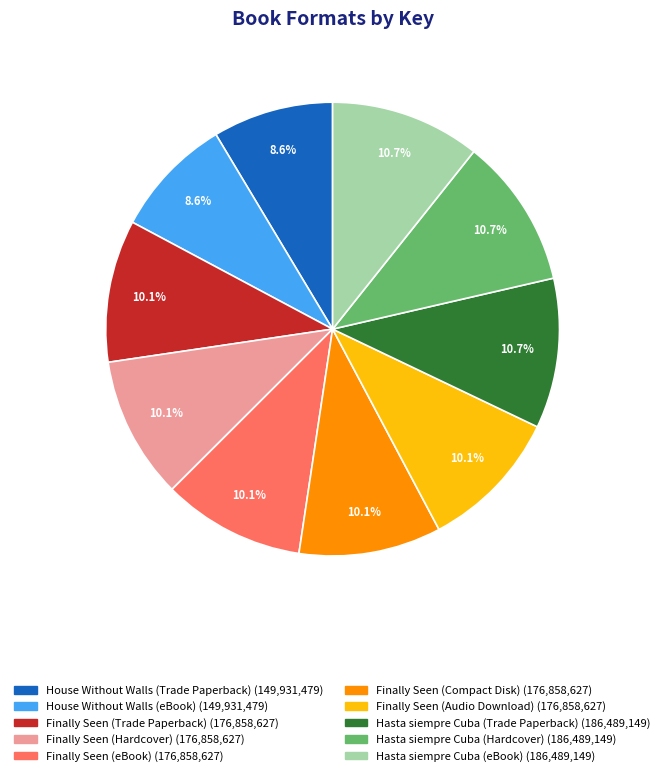

To the nearest percent, what portion does Hasta siempre Cuba (eBook) represent?

11%